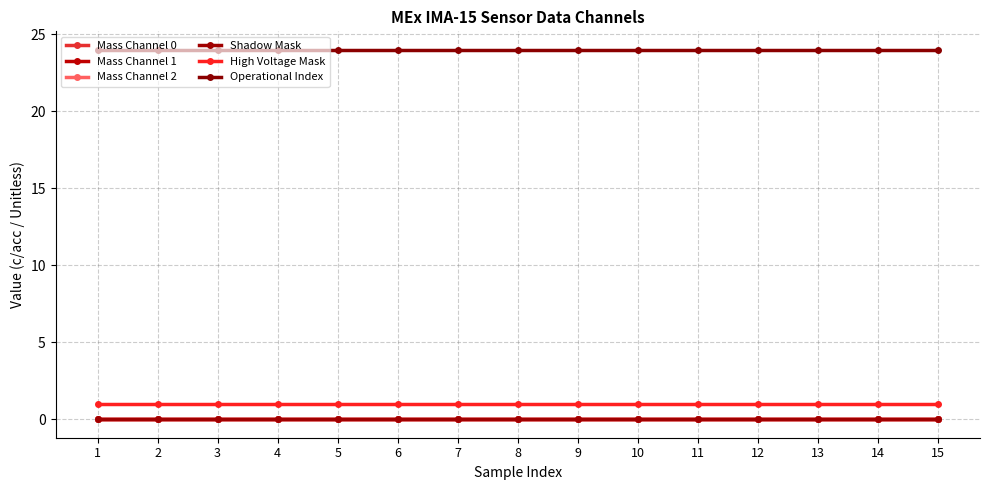

The Operational Index series shows 24 at 4. True or false?

True